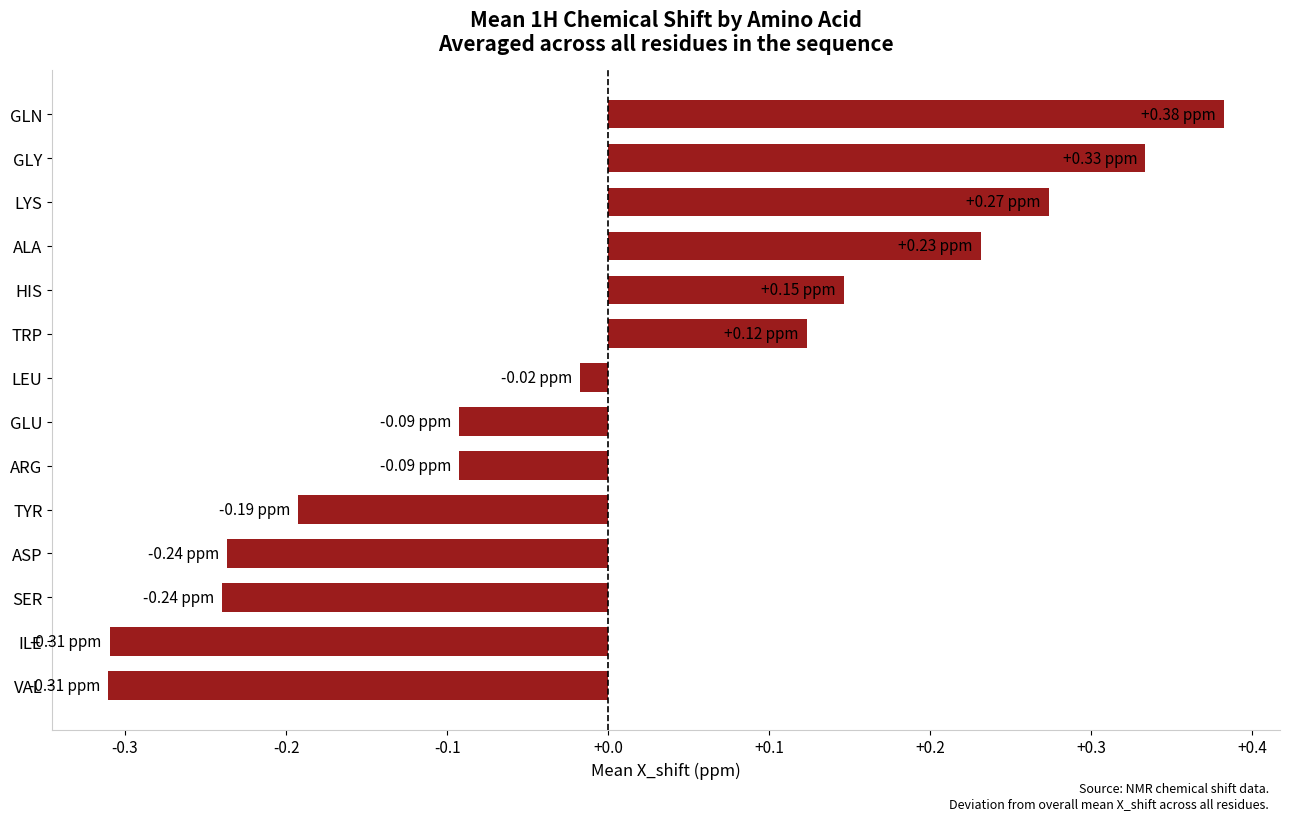

Does the chart contain any negative values?

Yes